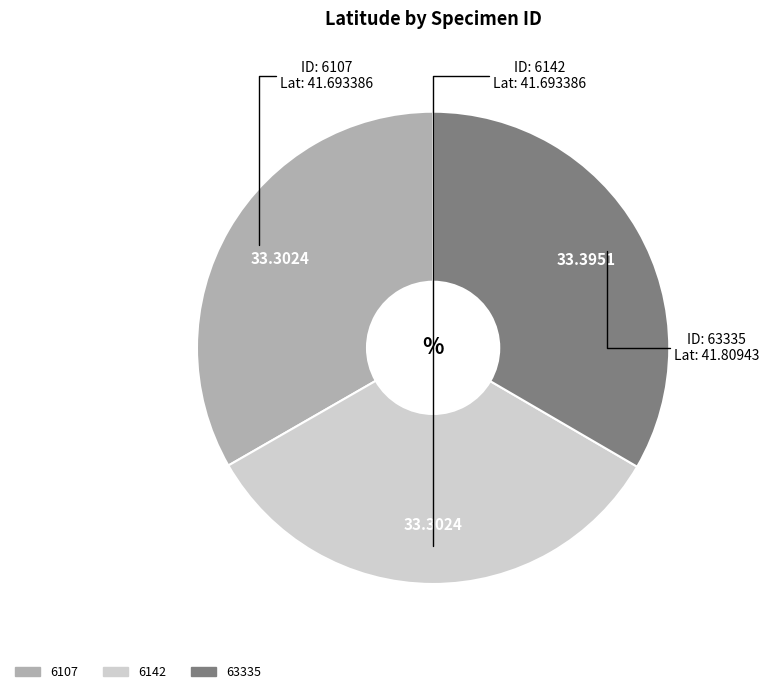

The 63335 slice represents 43% of the pie. True or false?

False